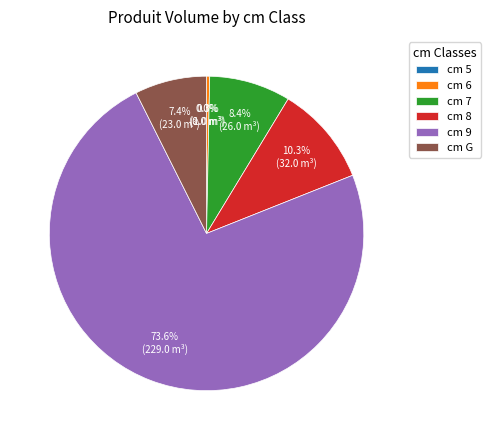

Does 9 represent more than half of the total?

Yes